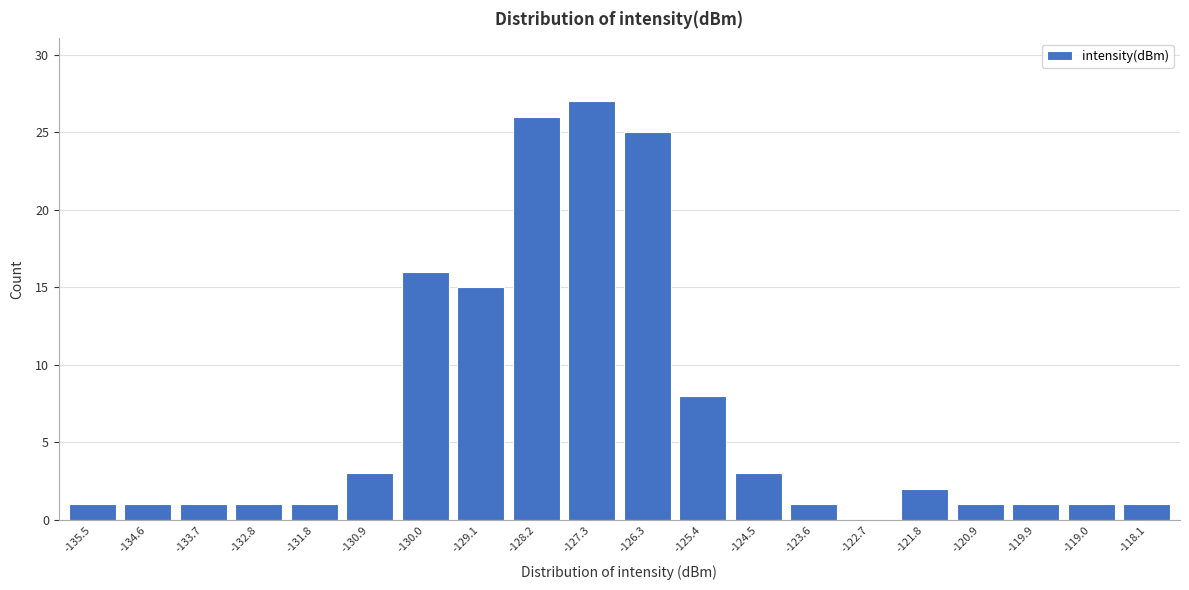

Reading left to right, what are all the values shown in this chart?

-135.5=1	-134.6=1	-133.7=1	-132.8=1	-131.8=1	-130.9=3	-130.0=16	-129.1=15	-128.2=26	-127.3=27	-126.3=25	-125.4=8	-124.5=3	-123.6=1	-122.7=0	-121.8=2	-120.9=1	-119.9=1	-119.0=1	-118.1=1